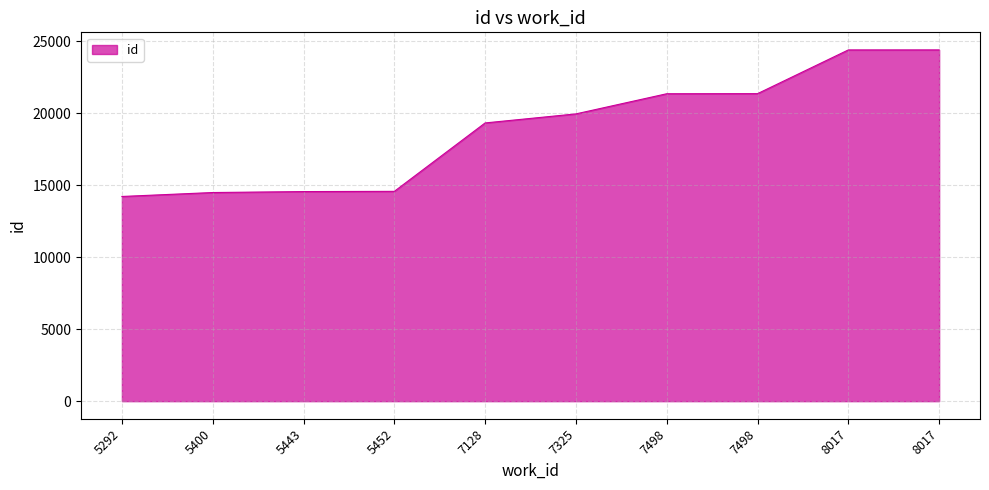

How many lines are shown in the chart?

1